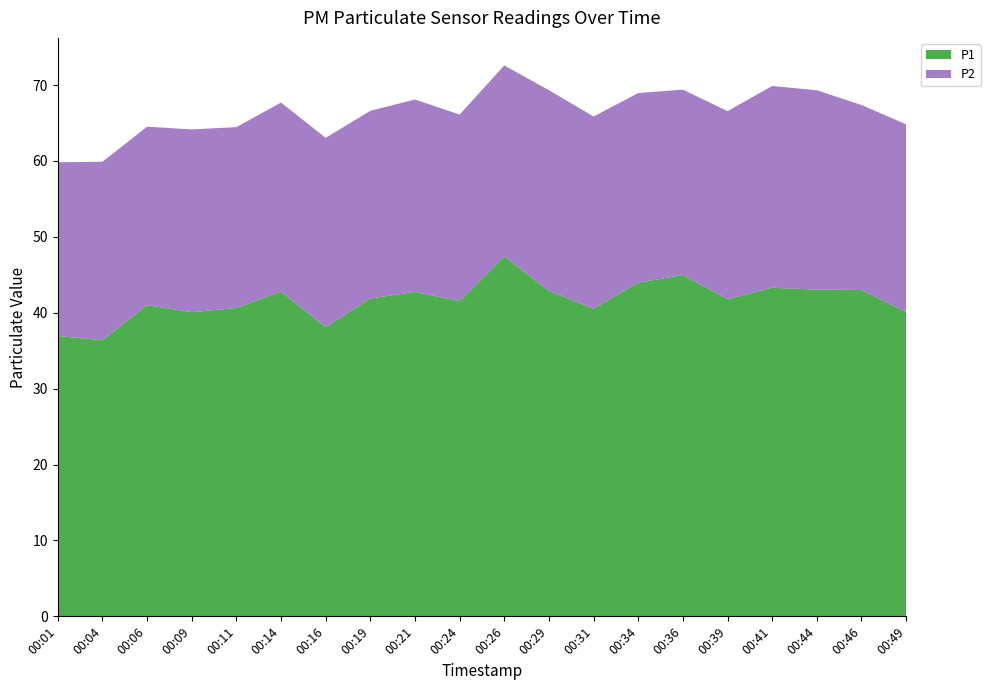

Reading left to right, transcribe all the data shown in this chart.

P1: 37.0	36.4	41.0	40.1	40.6	42.8	38.1	41.9	42.8	41.5	47.4	42.9	40.5	44.0	45.0	41.8	43.3	43.0	43.0	40.1
P2: 22.9	23.5	23.5	24.1	23.8	24.9	24.9	24.7	25.4	24.6	25.2	26.4	25.3	25.0	24.4	24.8	26.6	26.3	24.4	24.8